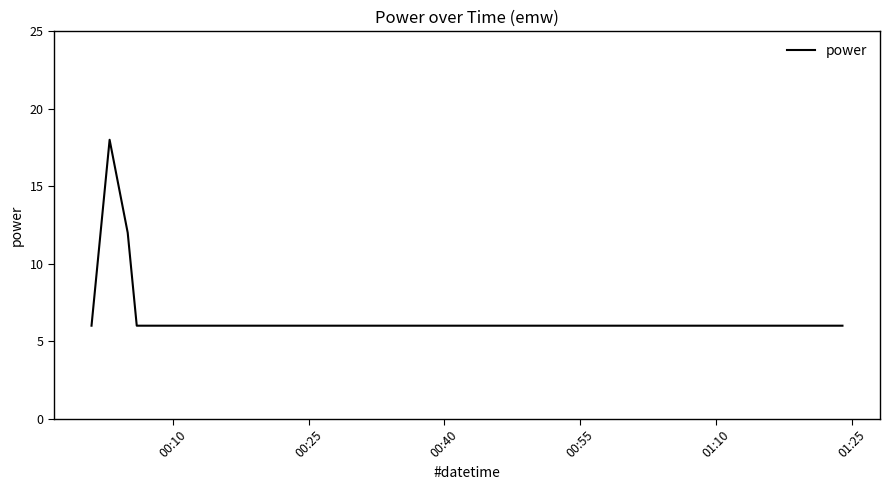

What is the difference between the maximum and minimum values?

12